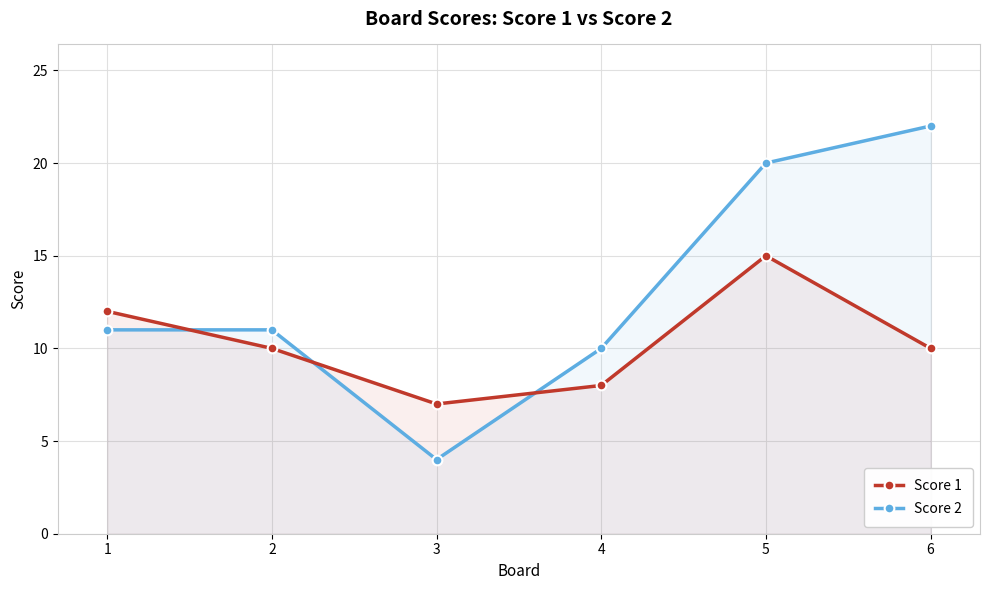

What is the smallest value displayed?

4